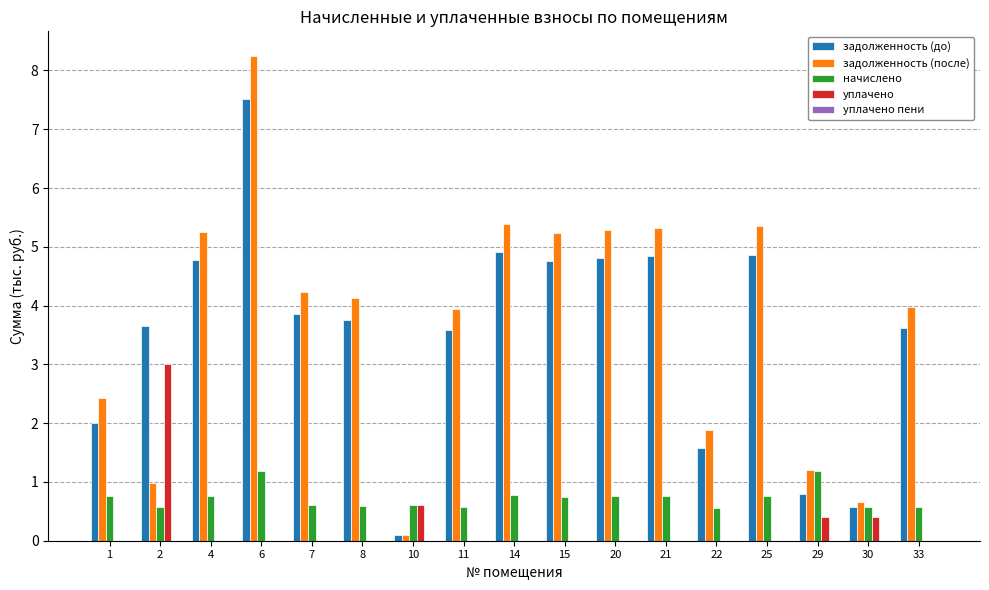

How many distinct data groups are displayed?

4